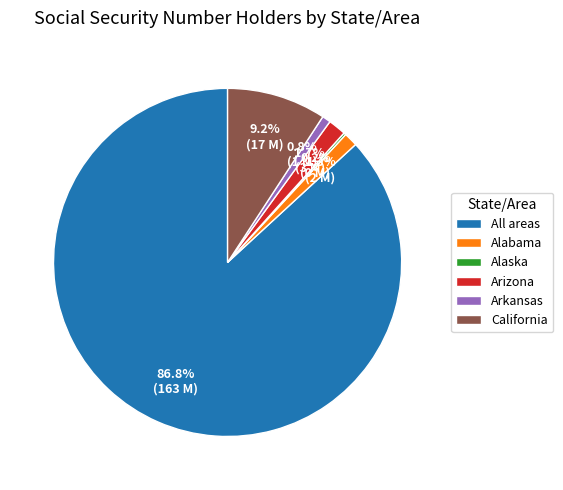

Is it true that Alabama is 1% of the pie?

True